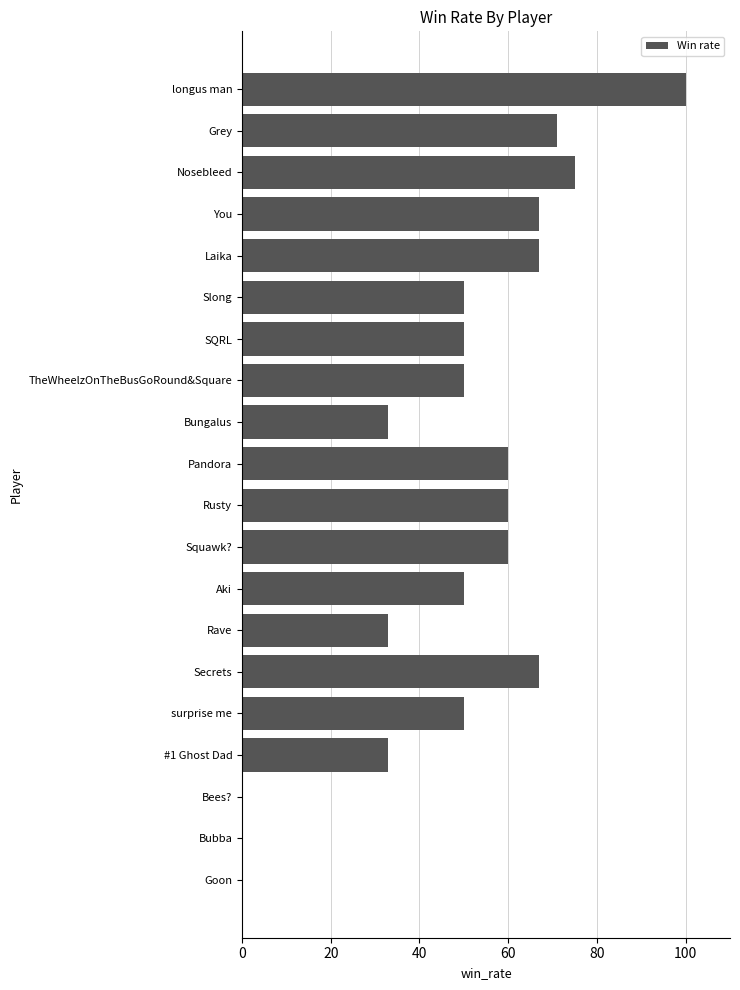

Reading top to bottom, what are all the values shown in this chart?

longus man=100	Grey=71	Nosebleed=75	You=67	Laika=67	Slong=50	SQRL=50	TheWheelzOnTheBusGoRound&Square=50	Bungalus=33	Pandora=60	Rusty=60	Squawk?=60	Aki=50	Rave=33	Secrets=67	surprise me=50	#1 Ghost Dad=33	Bees?=0	Bubba=0	Goon=0